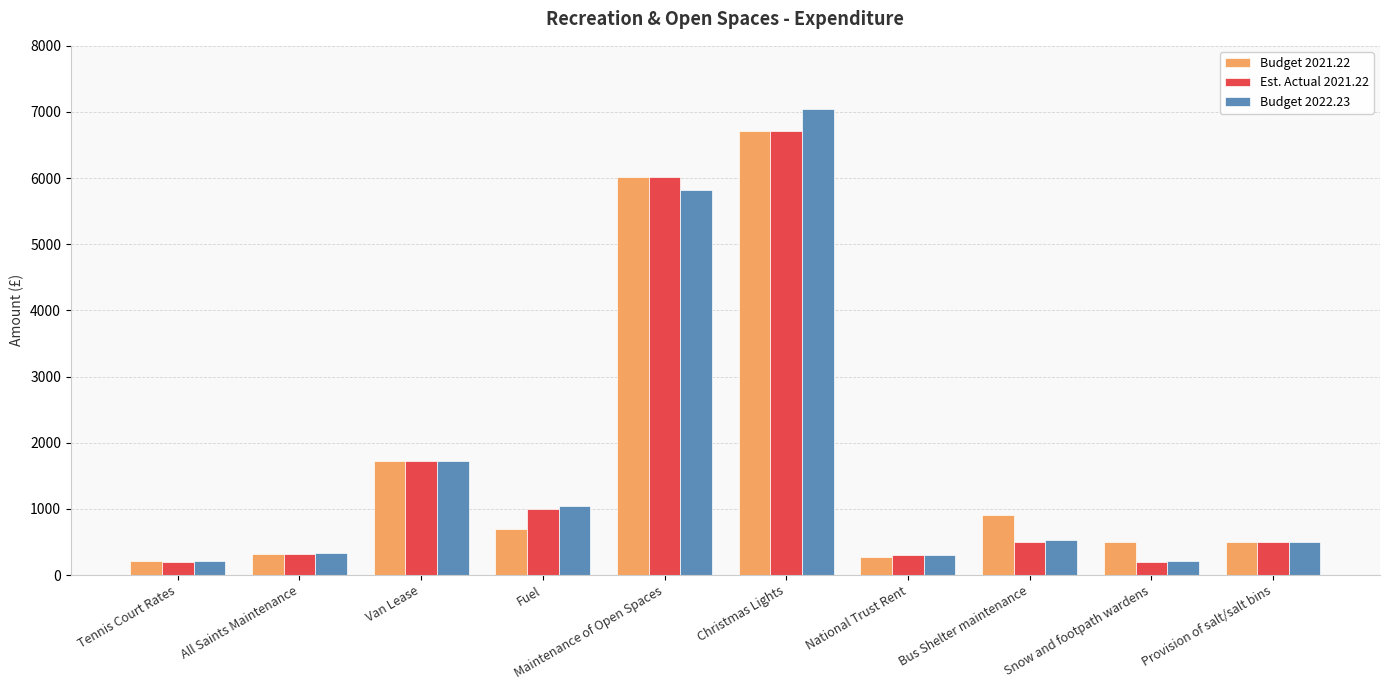

Read the Budget 2021.22 value at Provision of salt/salt bins, to the nearest 100.

500